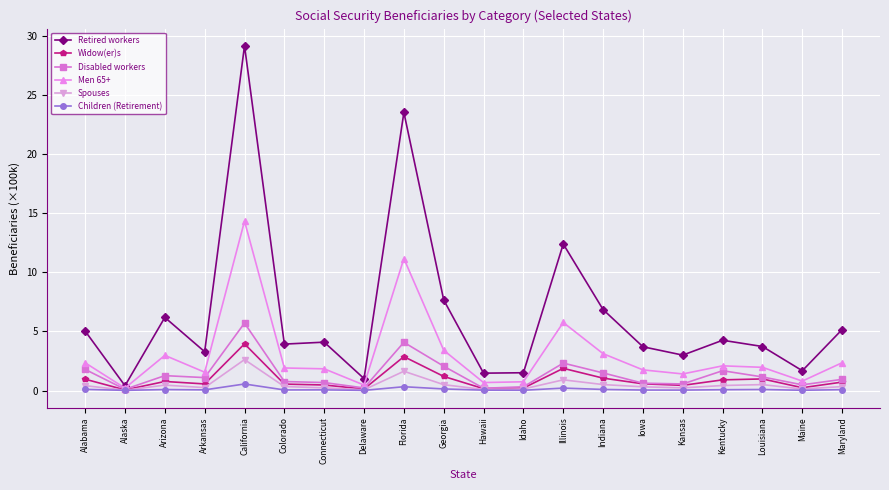

At which category does Widow(er)s reach its first local valley?

Alaska